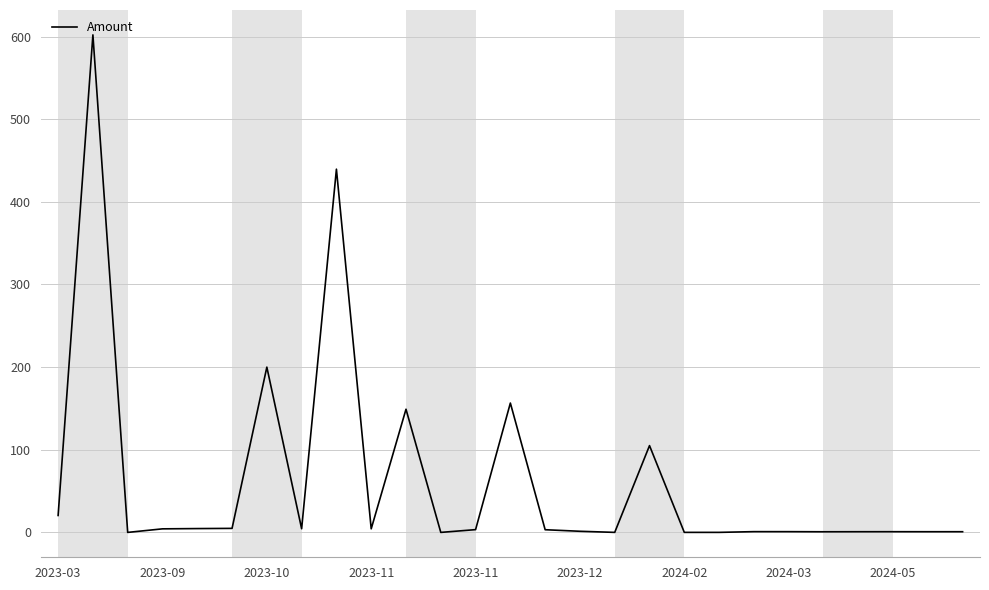

What is the maximum value shown in the chart?

602.1